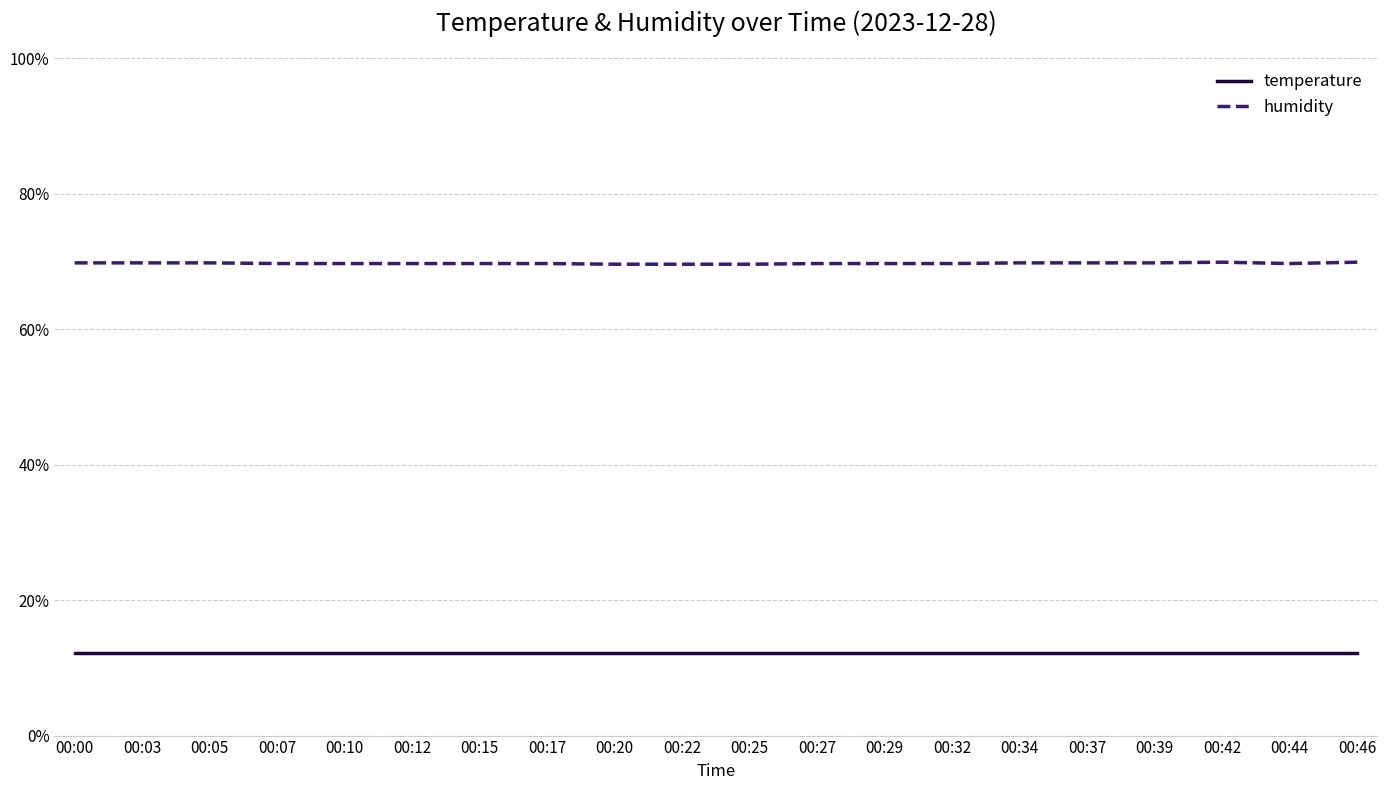

True or false: temperature and humidity intersect in this chart.

False